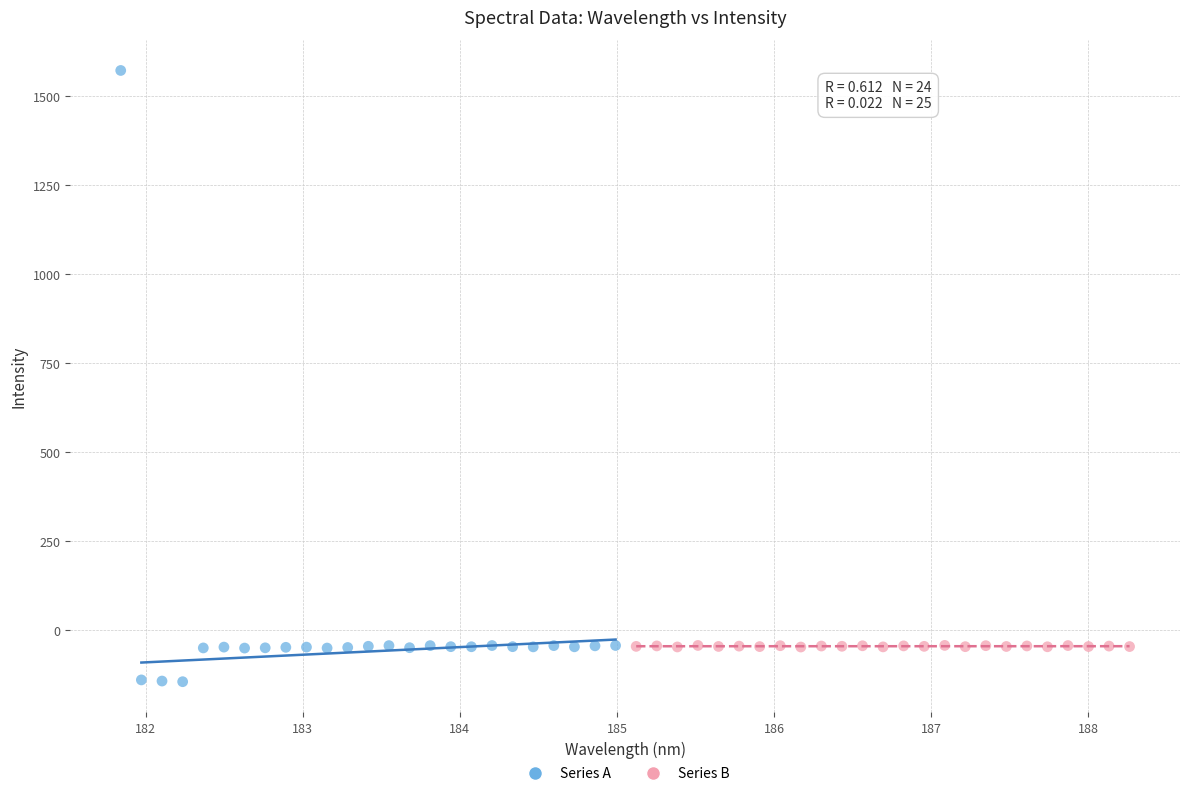

Which series reaches the maximum Y coordinate?

Series A